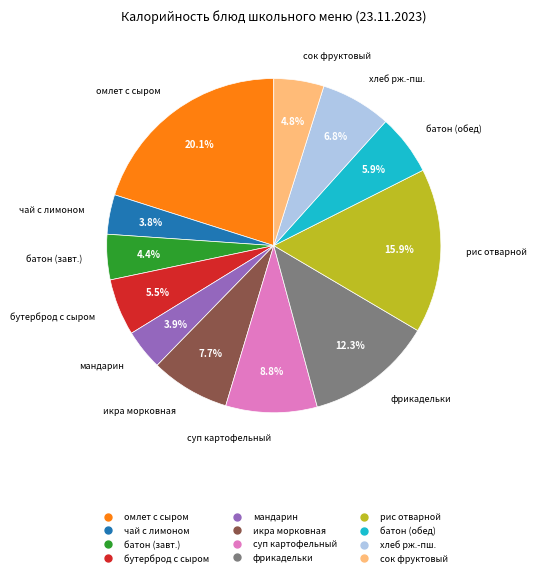

Is there any slice that represents more than half of the pie?

No